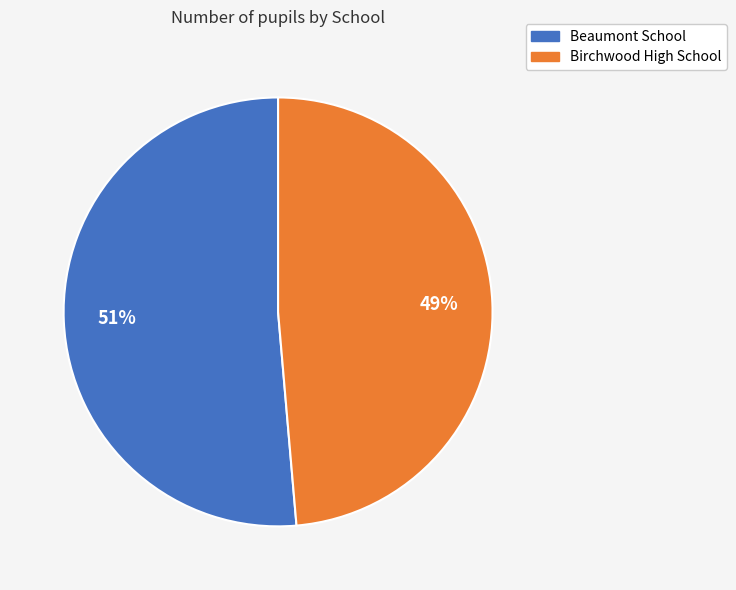

Which category has the biggest portion of the pie?

Beaumont School